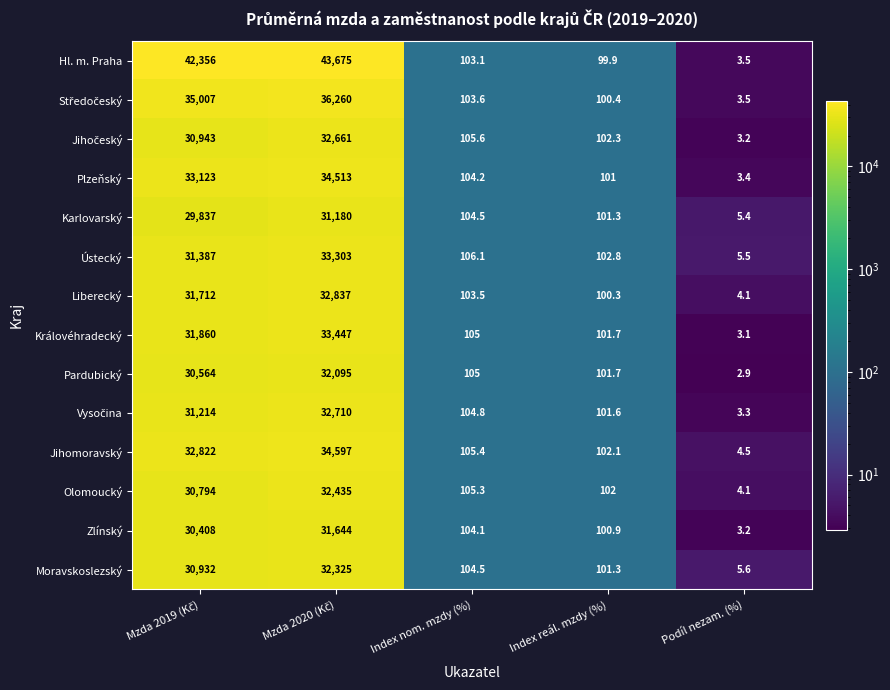

At which category does the chart reach its minimum across all series?

Podíl nezam. (%)